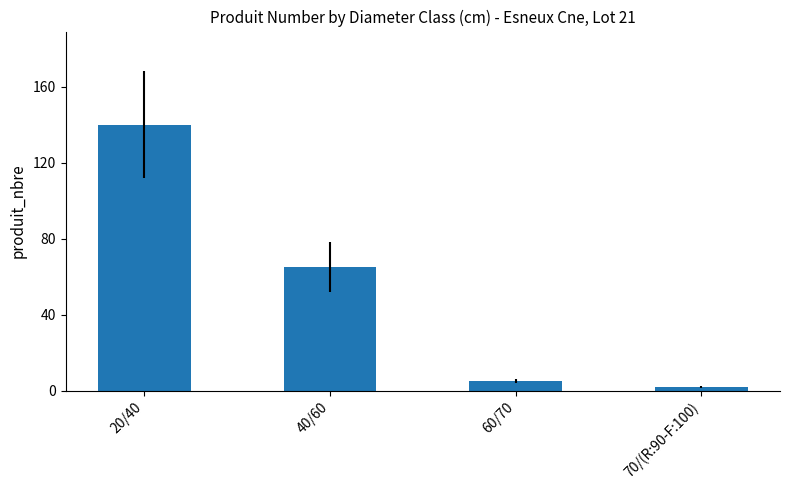

The value at 40/60 is 65. True or false?

True